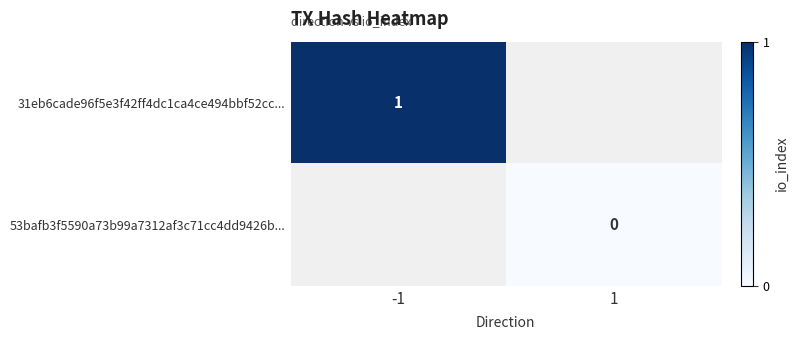

Which series has the largest range (max minus min)?

31eb6cade96f5e3f42ff4dc1ca4ce494bbf52cc...